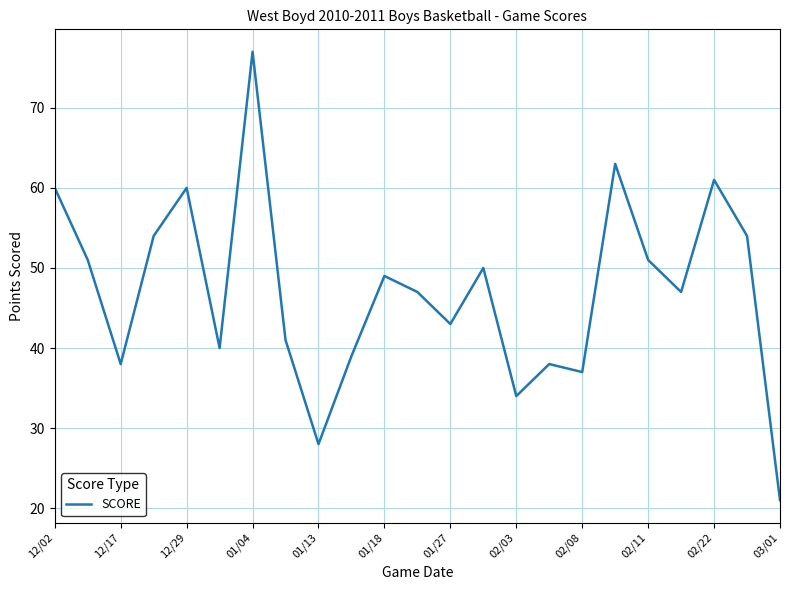

What is the difference between the maximum and minimum values?

56